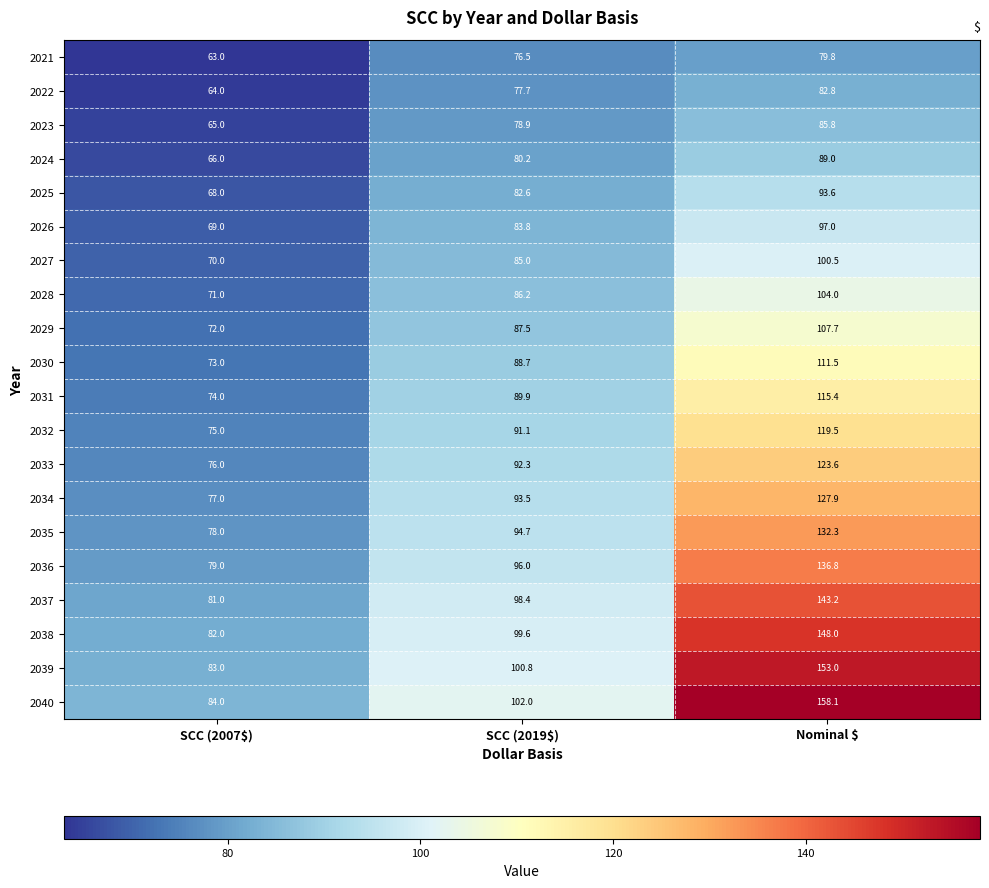

What is the maximum value shown in the chart?

158.1